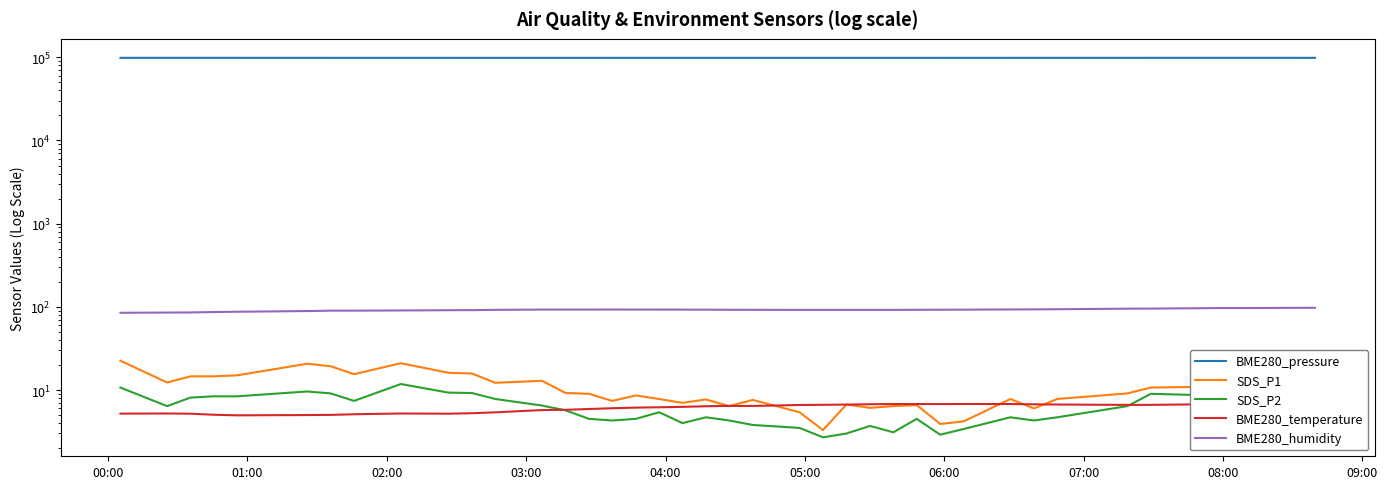

How many times do BME280_temperature and SDS_P1 cross each other?

8